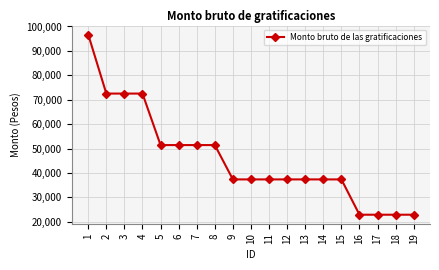

How many data points does each series have?

19